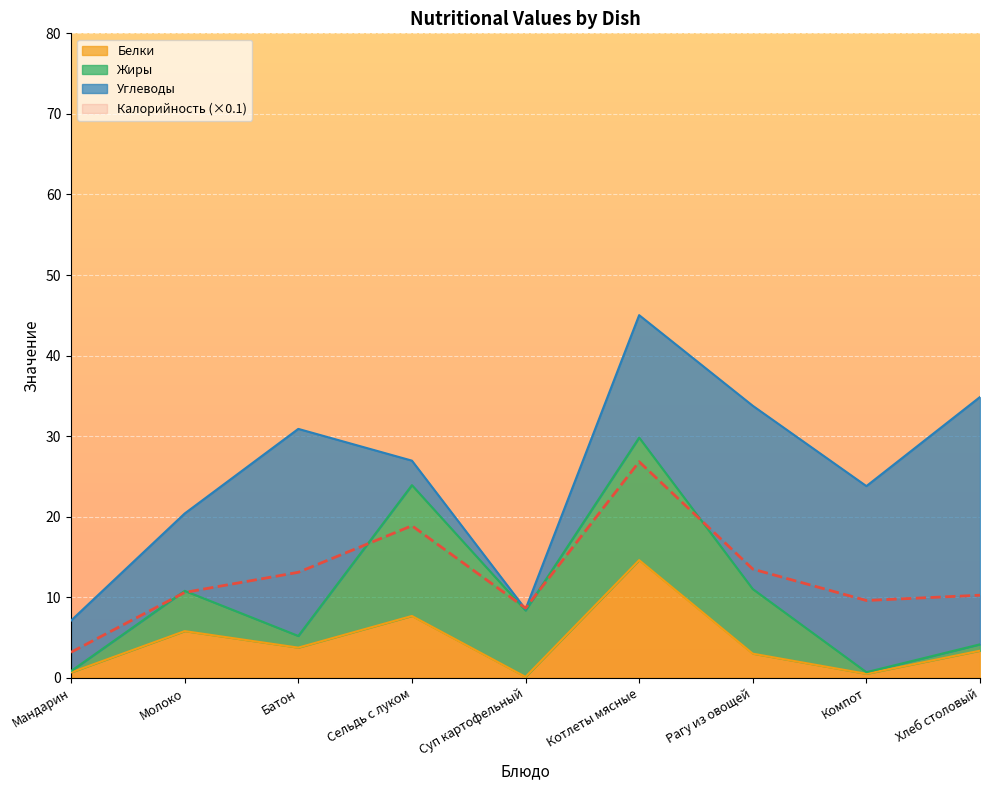

At which category does Калорийность reach its first local peak?

Сельдь с луком